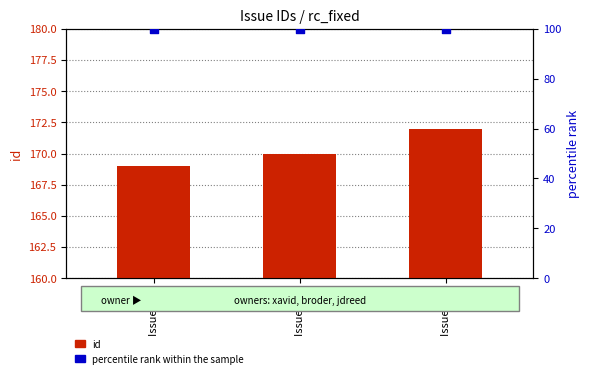

Which series has the largest Y range (max minus min)?

id